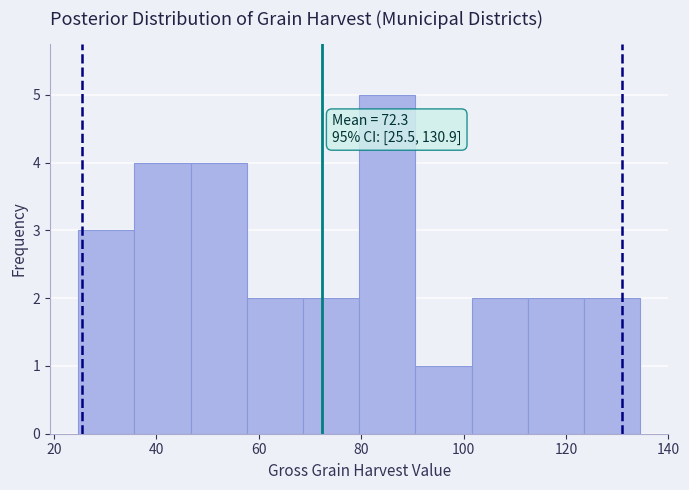

Which range on the x-axis has the tallest bar?

80 to 90